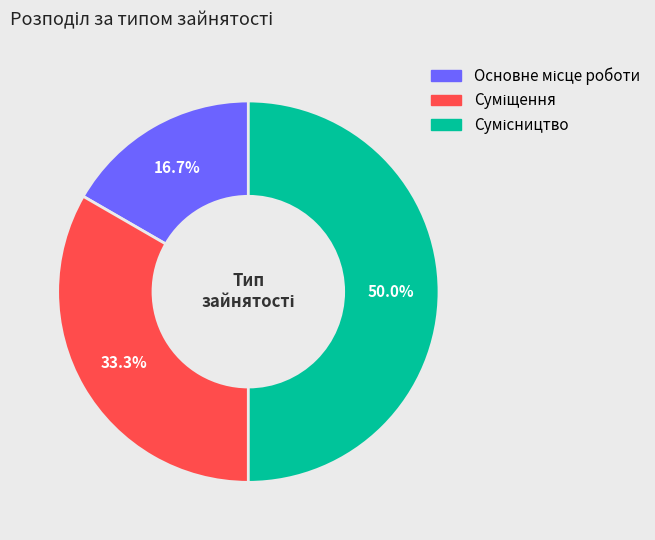

Is there any slice that represents more than half of the pie?

No